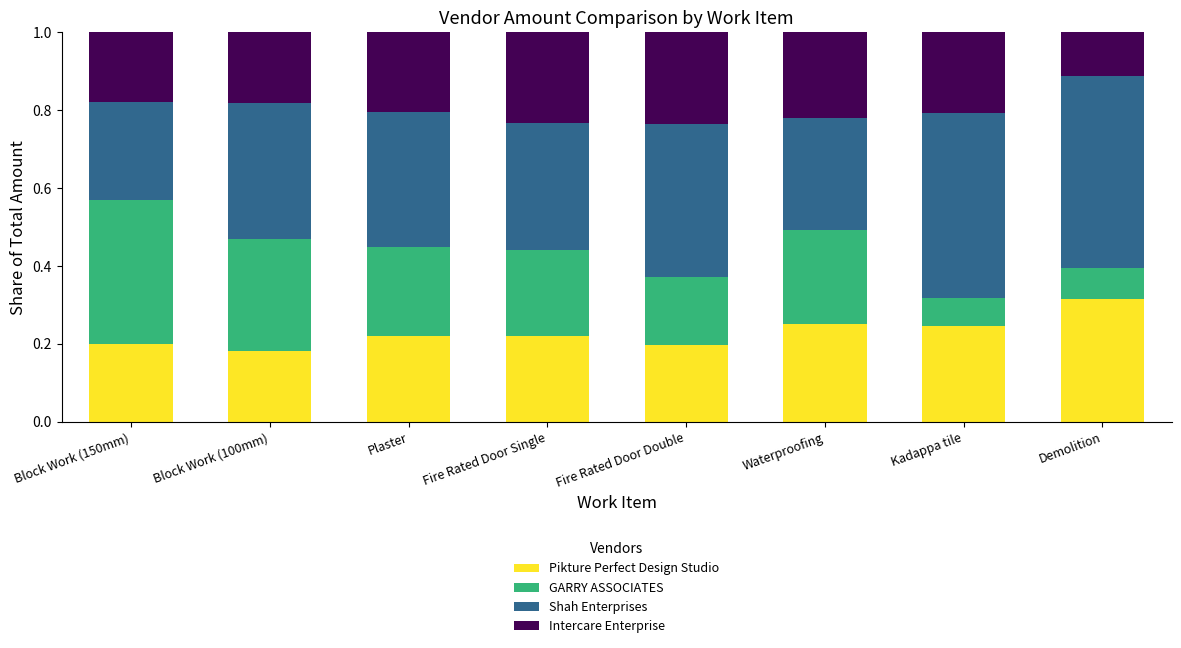

What is the total value across all series at Plaster?

1.0